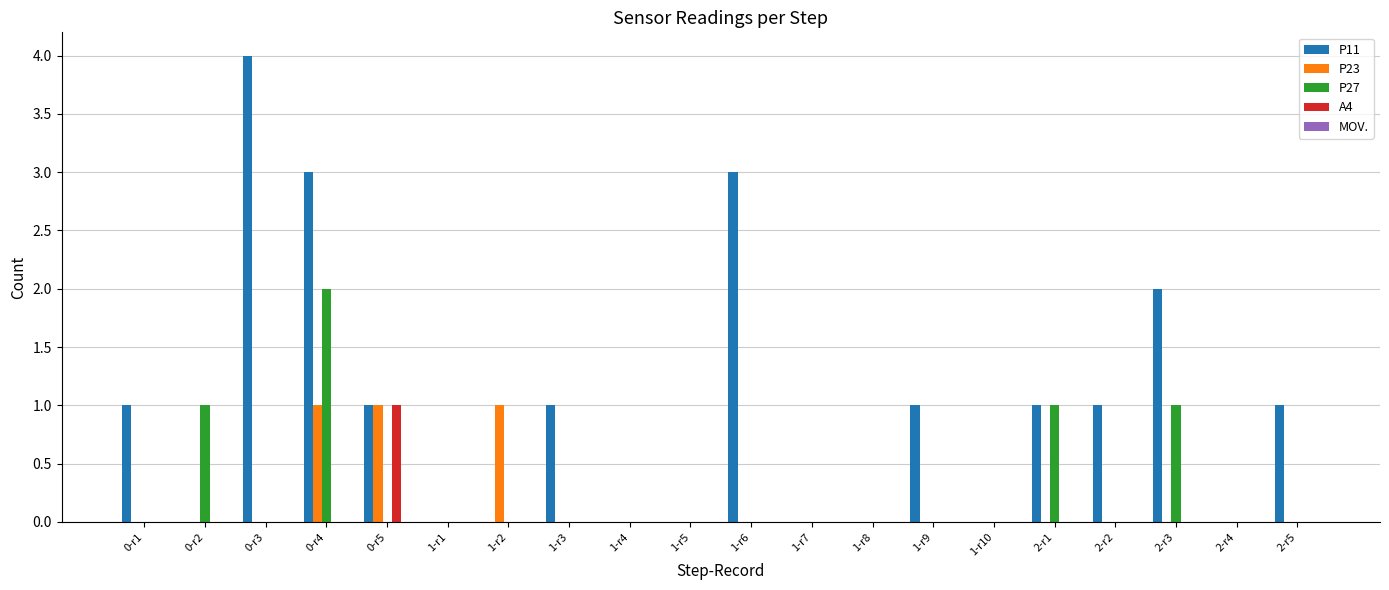

Count the P23 values in the range 0 to 1.

20